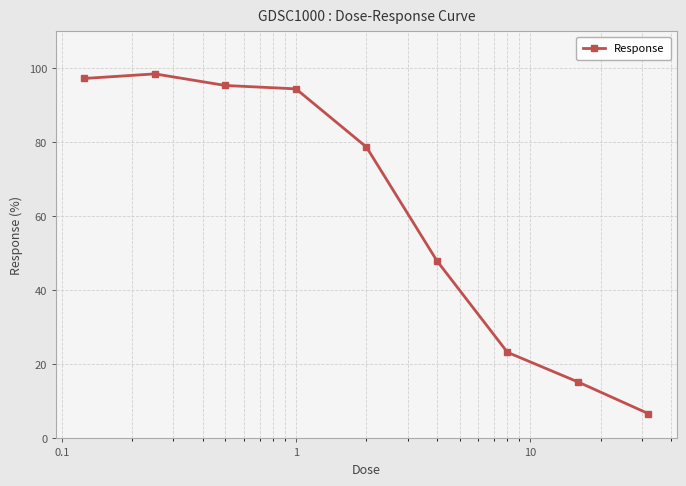

Is this an area chart (filled region under the line)?

No